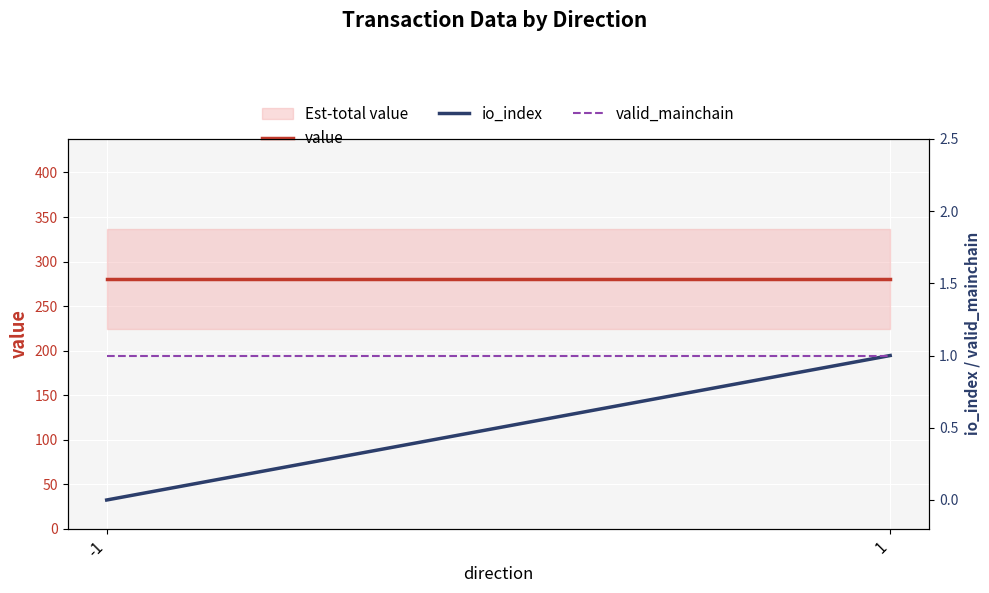

What is the maximum value shown in the chart?

280.6